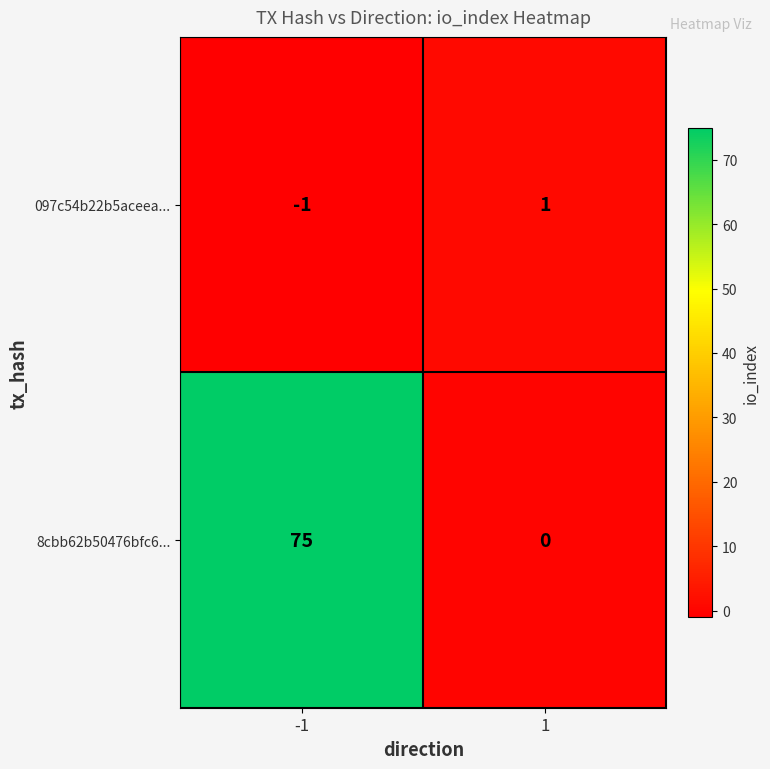

Rank the series at 1 from lowest to highest value.

8cbb62b50476bfc6..., 097c54b22b5aceea...